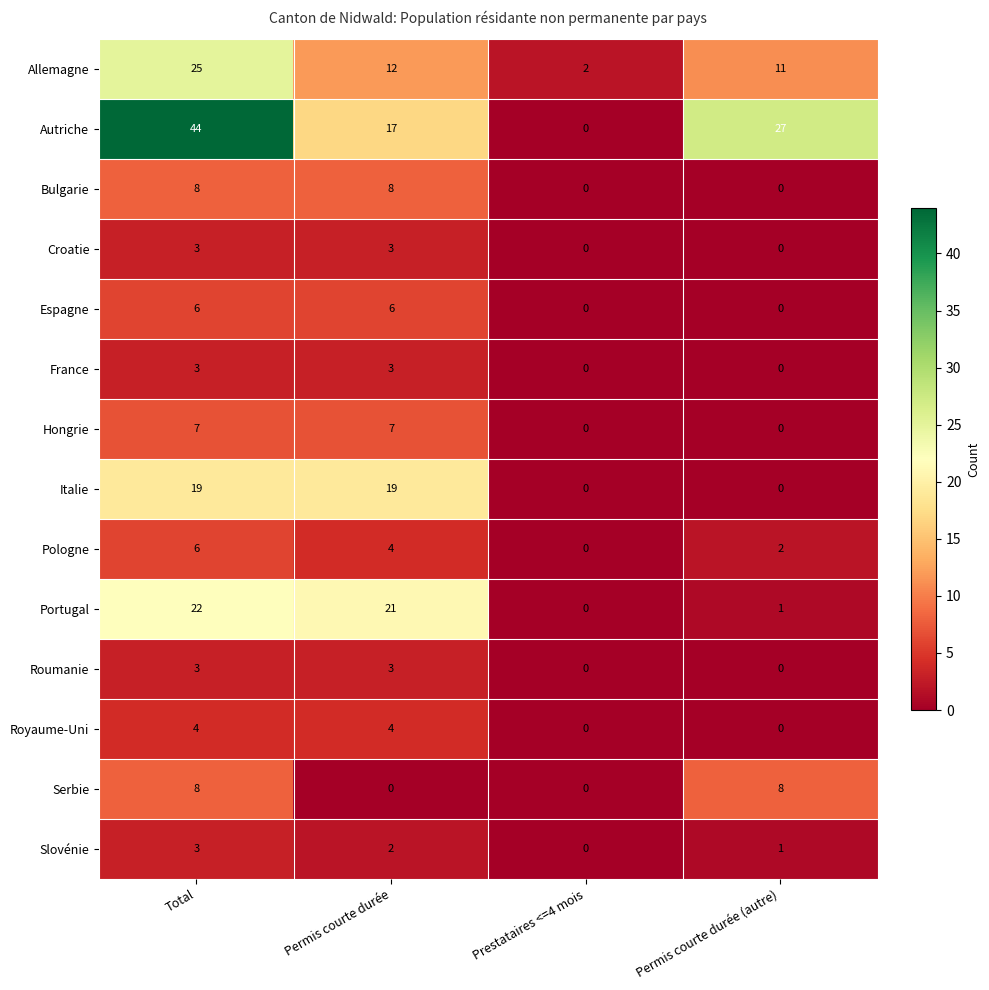

Count the Serbie values in the range 0 to 8.

4